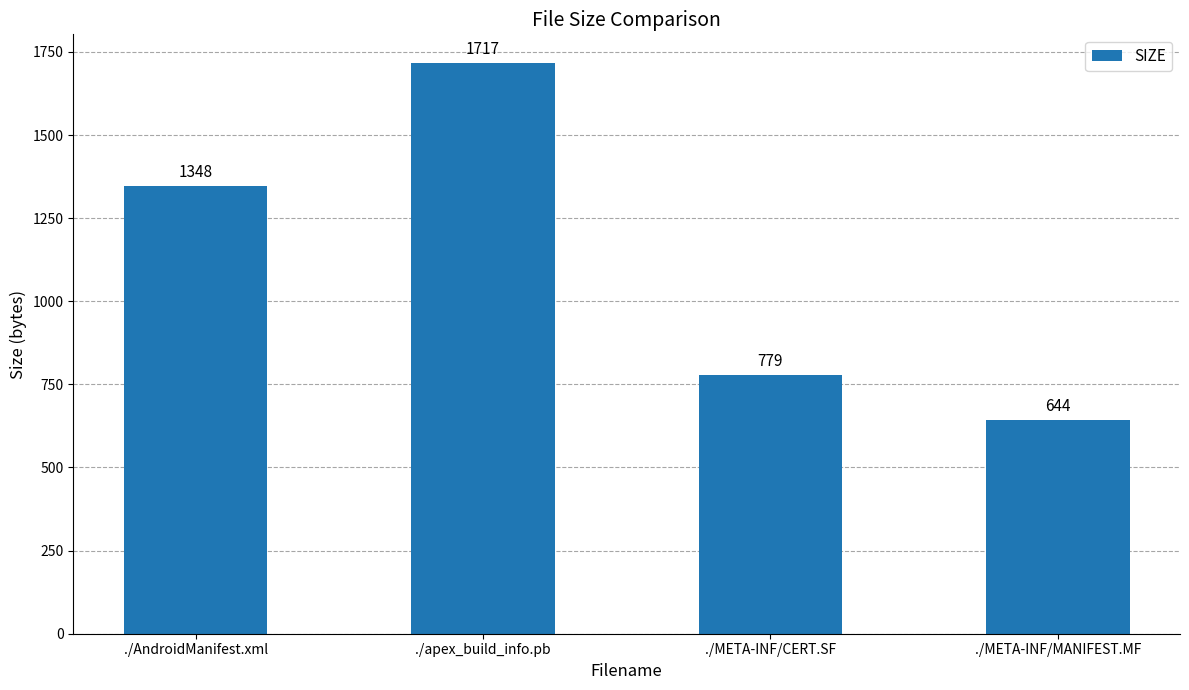

Which category has the highest value across all series?

./apex_build_info.pb